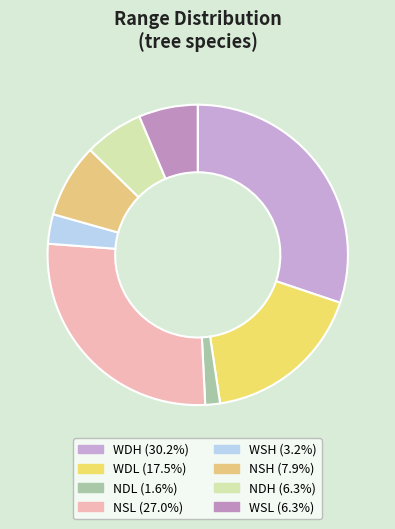

Count the number of slices in the pie.

8